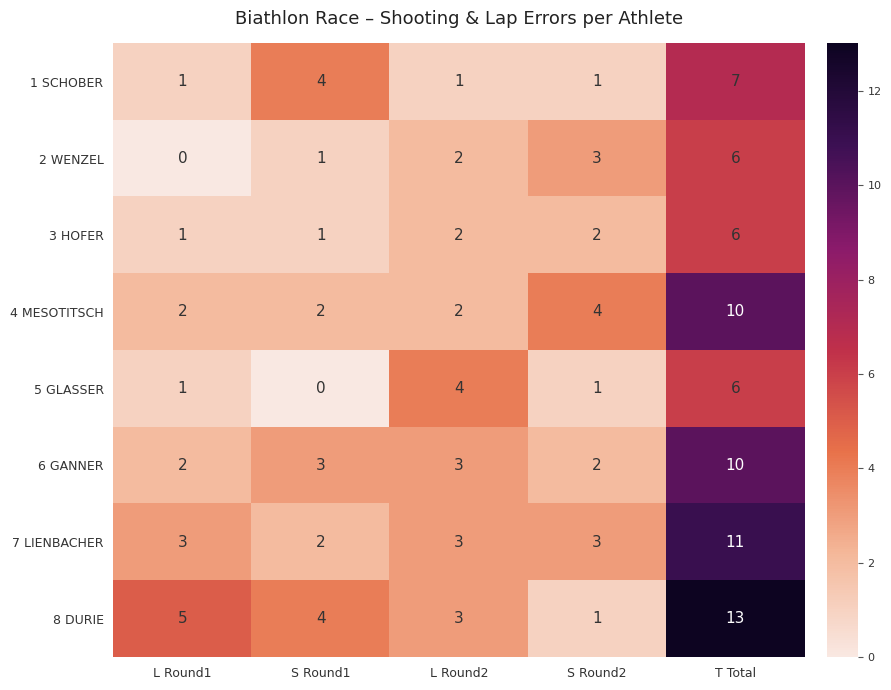

How many categories are shown in the chart?

5